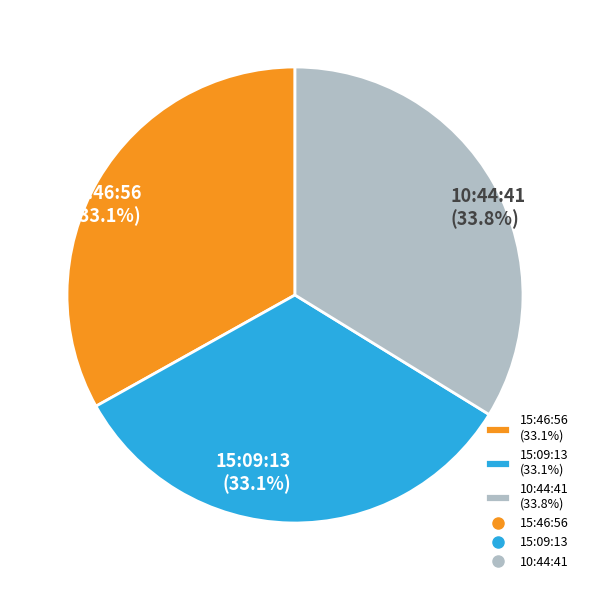

To the nearest percent, what is the combined percentage of 15:46:56 and 15:09:13?

66%